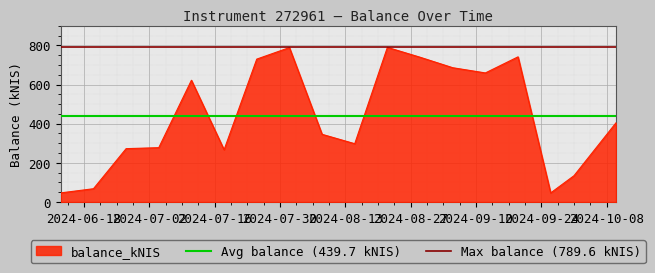

What is the minimum value for balance_kNIS?

46.6